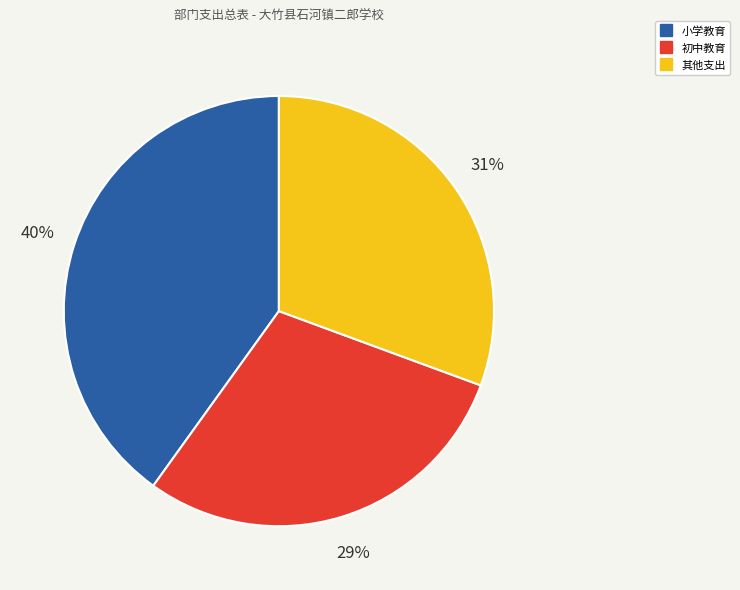

Is there any slice that represents more than half of the pie?

No